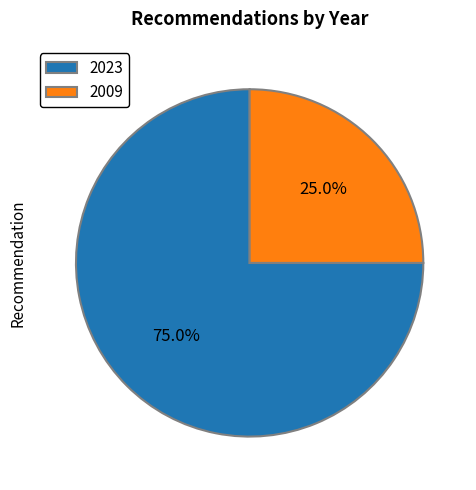

How many segments does this pie chart have?

2